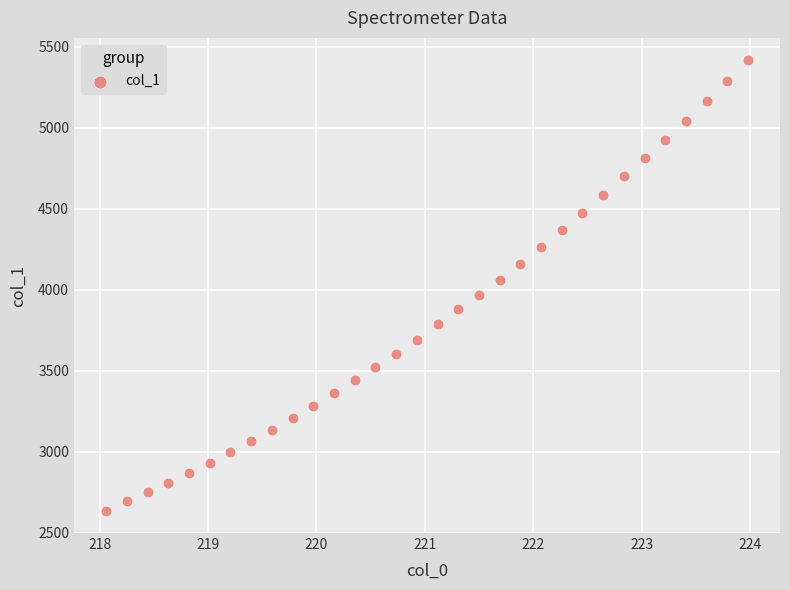

What is the range of X values (max minus min)?

5.9